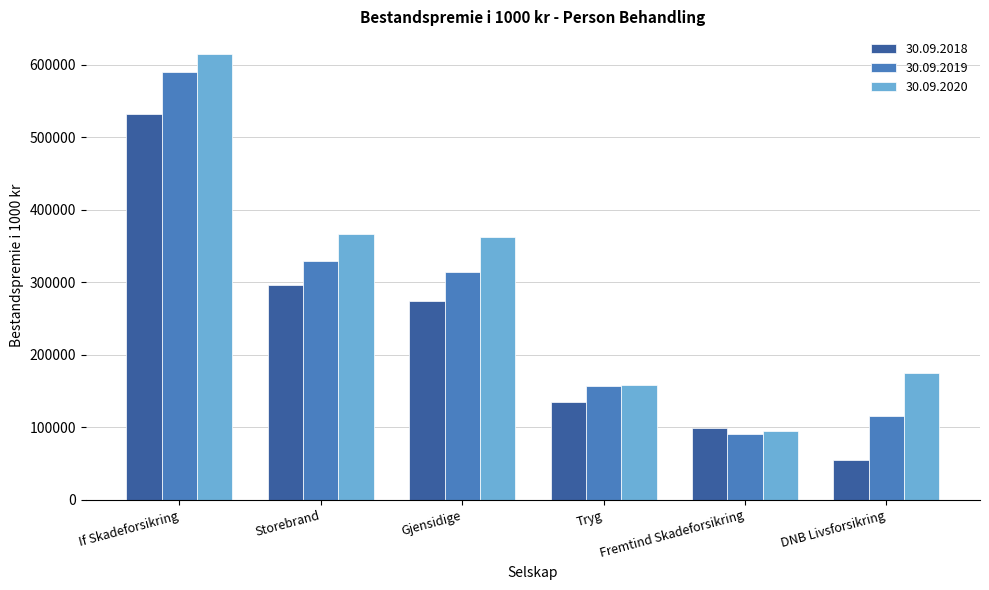

Which series has the largest range (max minus min)?

30.09.2020